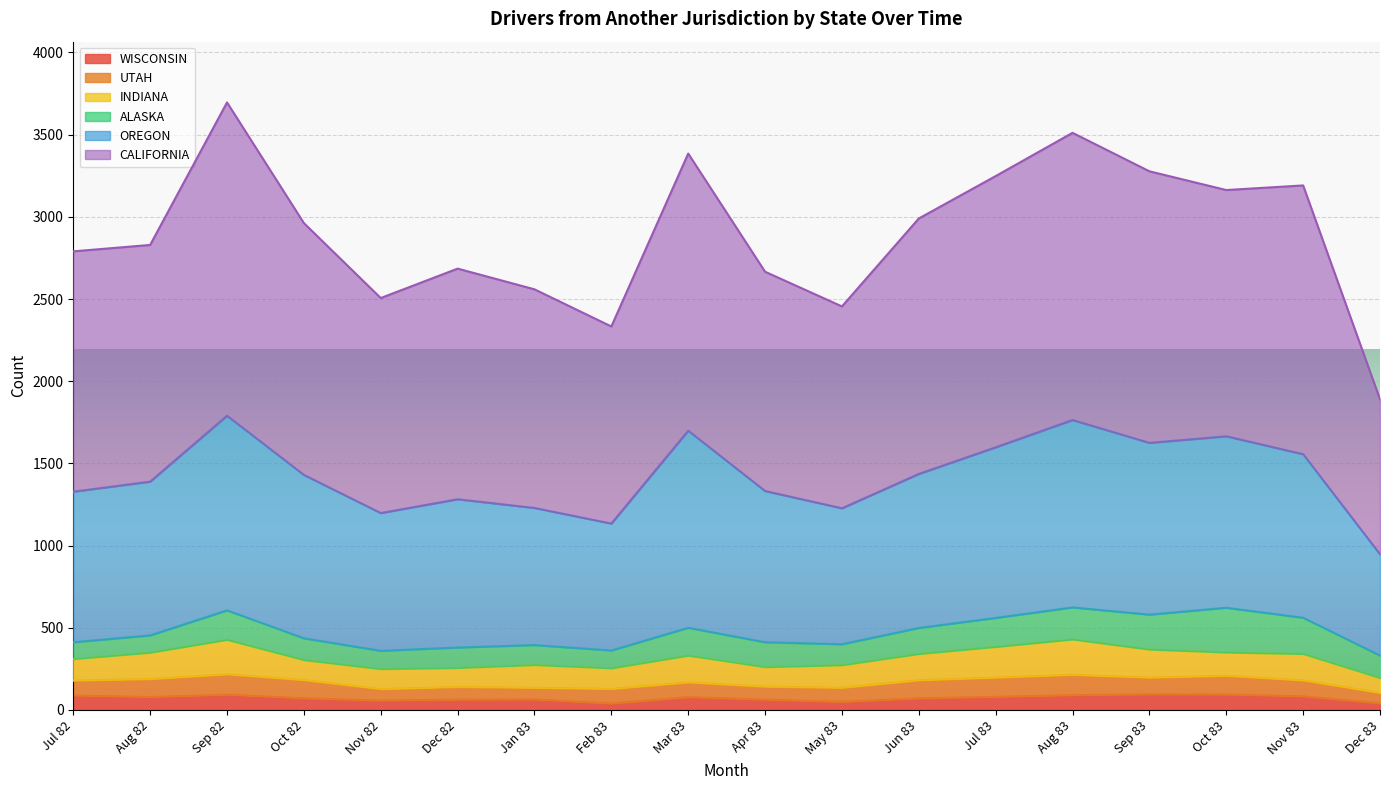

Which category has the highest value in the WISCONSIN series?

Sep 83